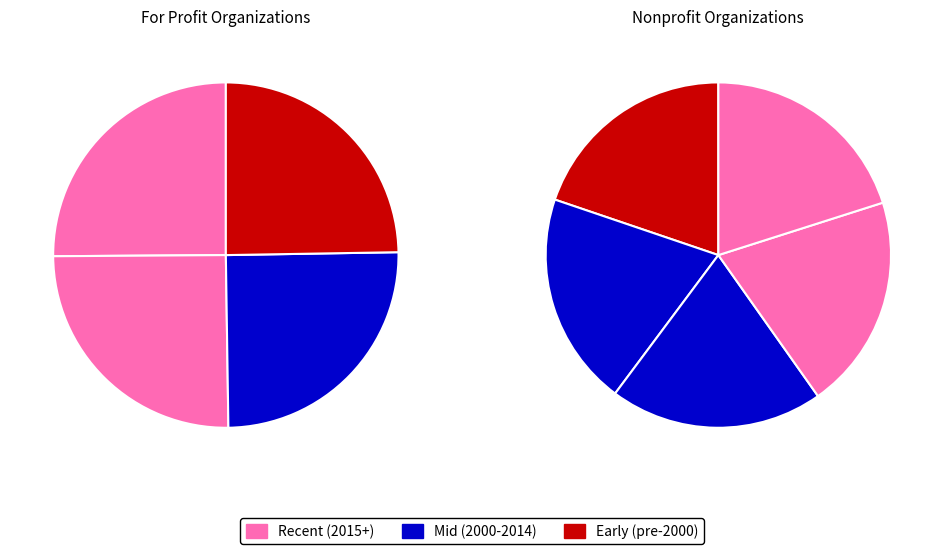

The Lindamood-Bell Learning Processes slice represents 19% of the pie. True or false?

False